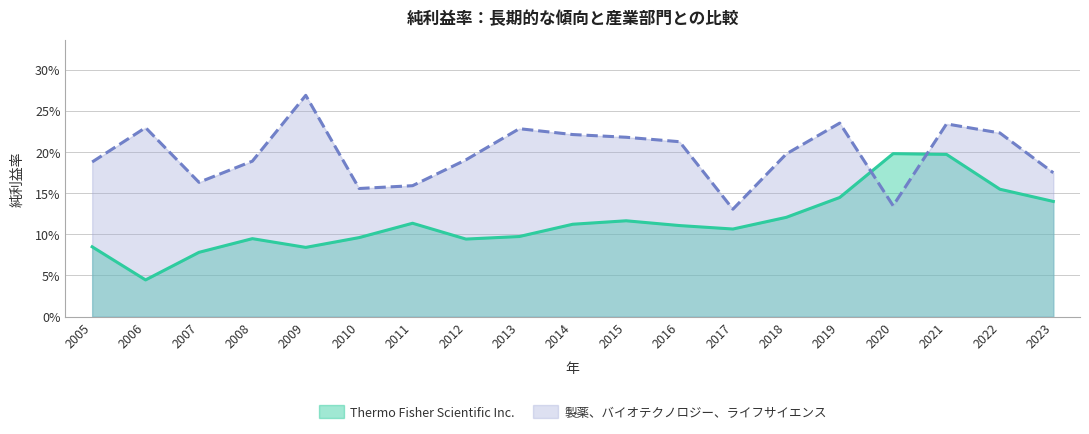

Does the chart display data point markers on the line(s)?

No